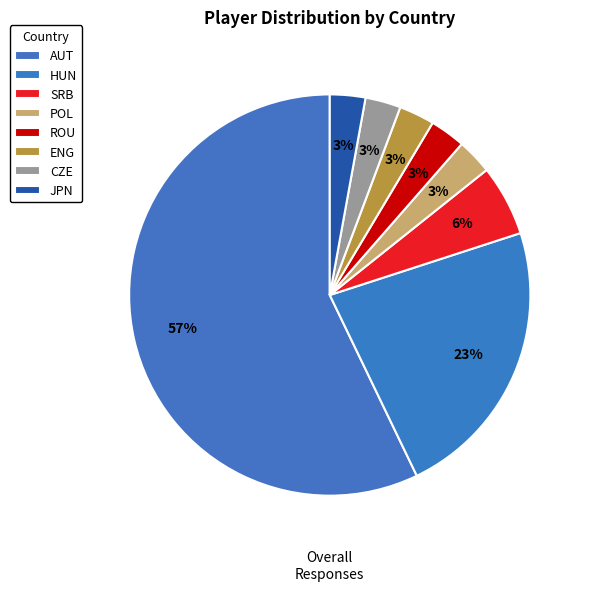

To the nearest percent, what is the difference between the largest and smallest slice percentages?

54%